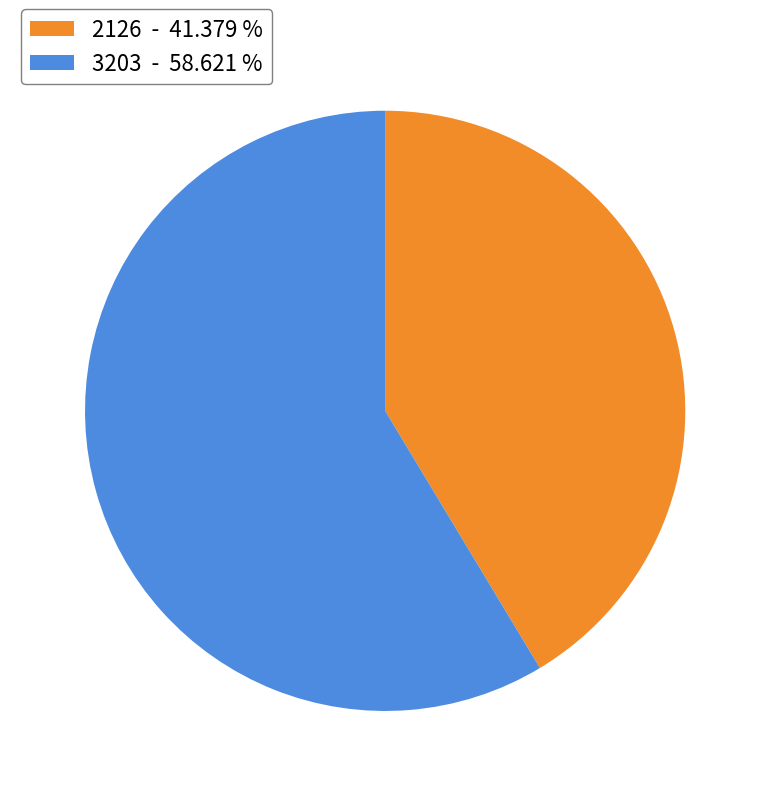

Do 2126 - 41.379 % and 3203 - 58.621 % together represent more than half of the pie?

Yes